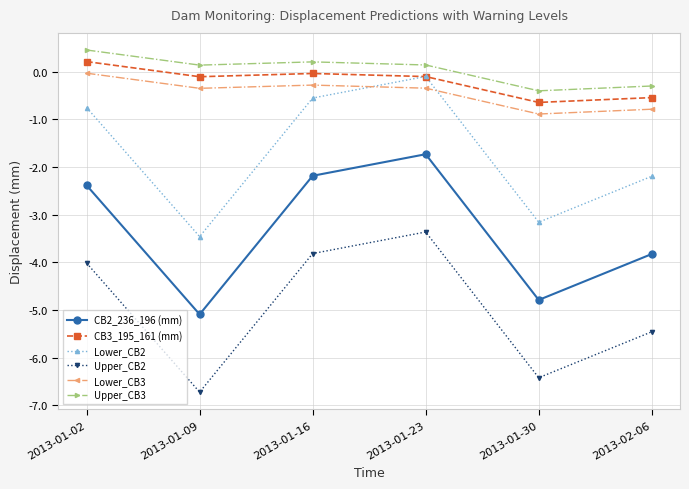

Is it true that Lower_CB3 equals -0.1 at 2013-01-23?

False